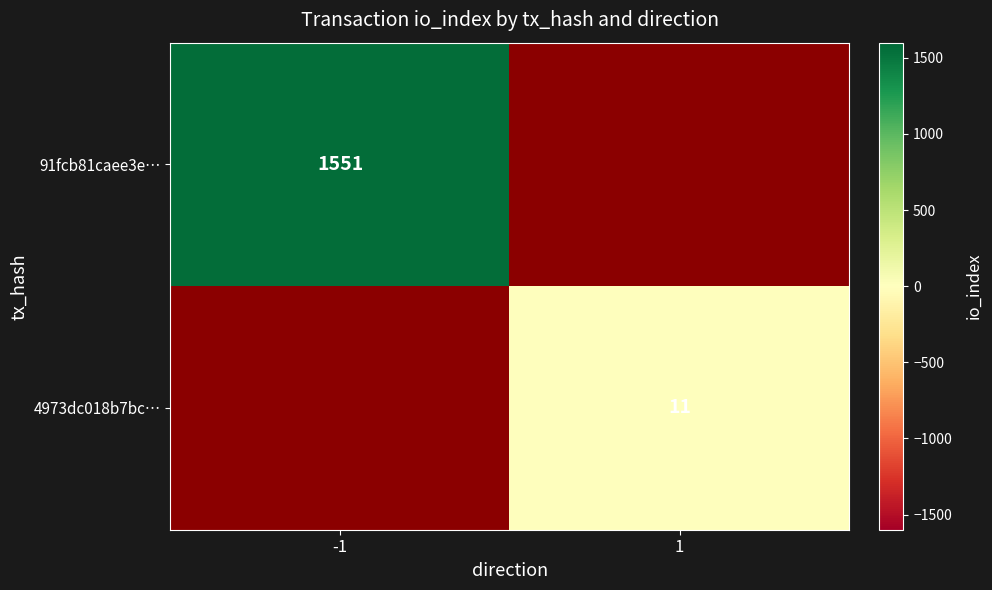

True or false: 4973dc018b7bc… has a value of 7 at 1.

False